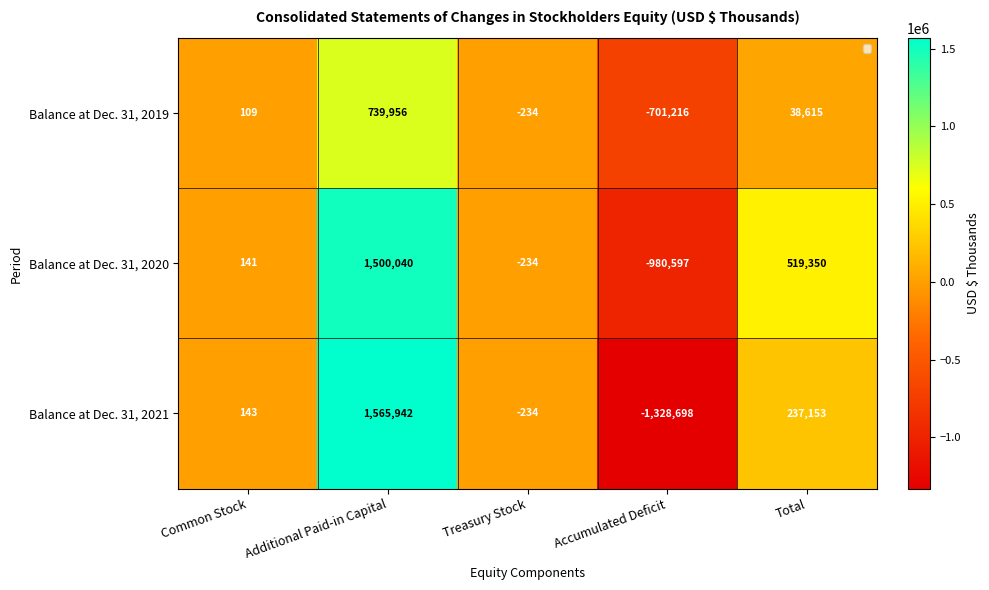

Read the Balance at Dec. 31, 2021 value at Accumulated Deficit, to the nearest 100.

-1328700